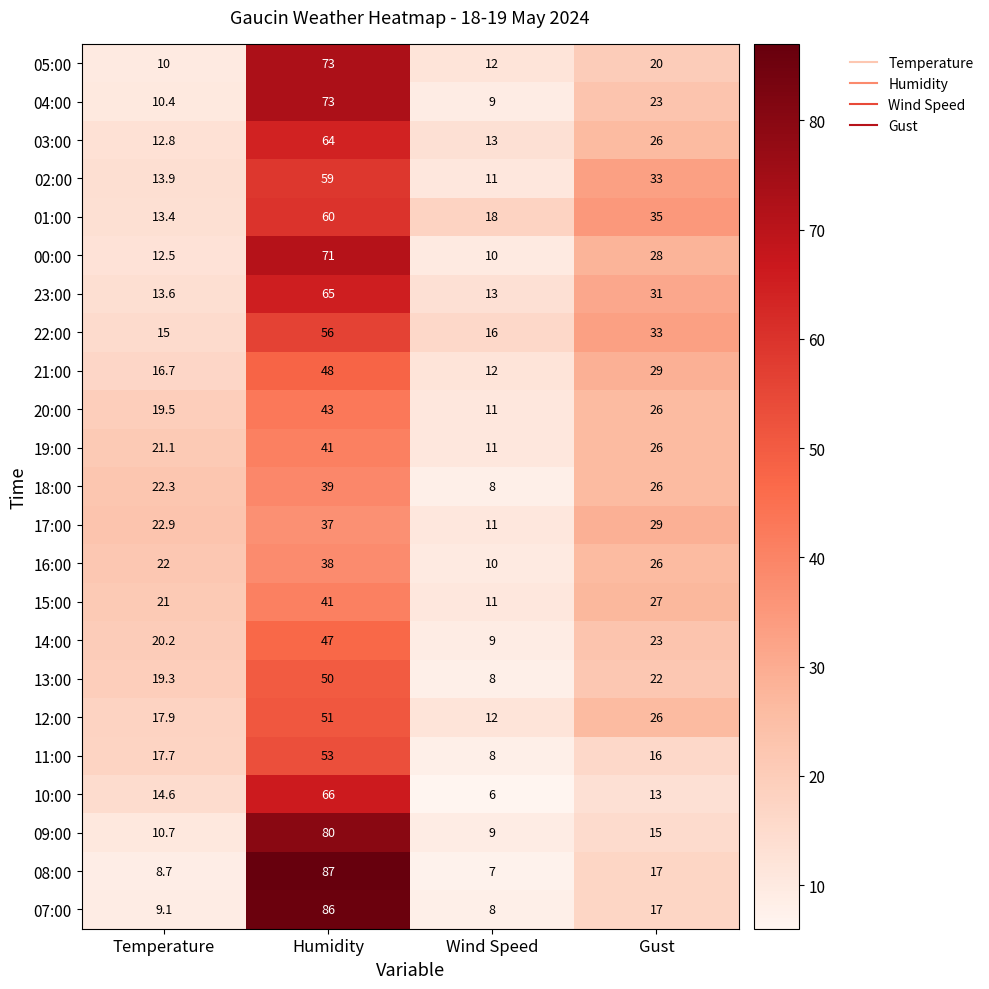

What is the difference between the 13:00 values at Temperature and Wind Speed?

11.3